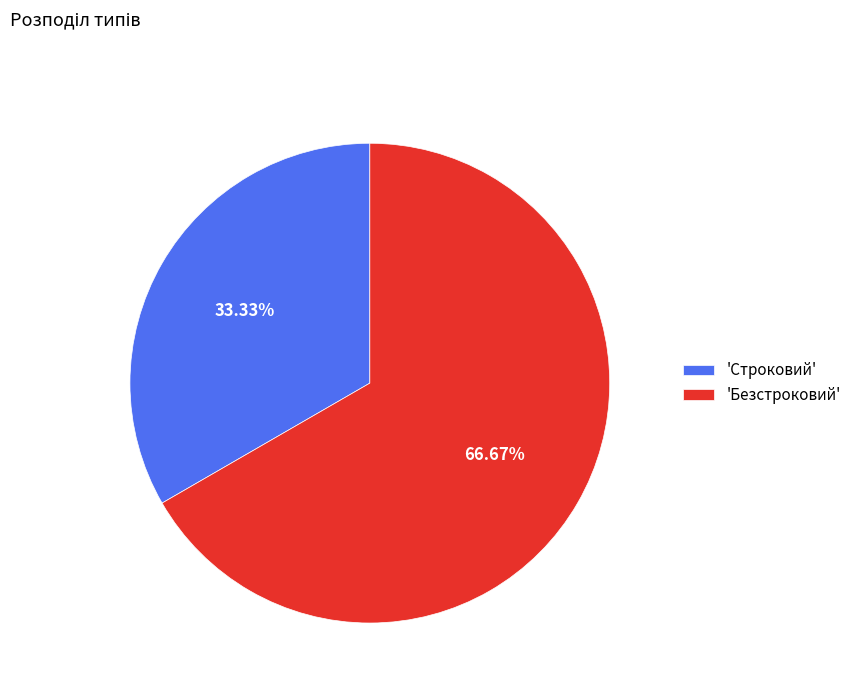

Is there any slice that represents more than half of the pie?

Yes